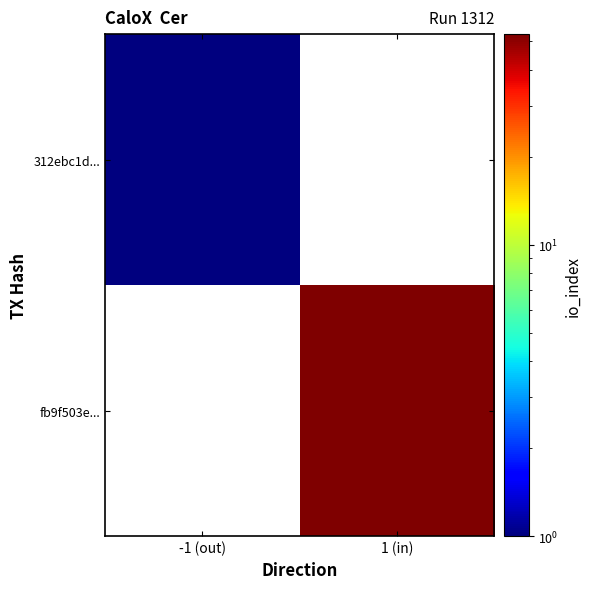

What is the maximum value for 312ebc1d...?

1.0